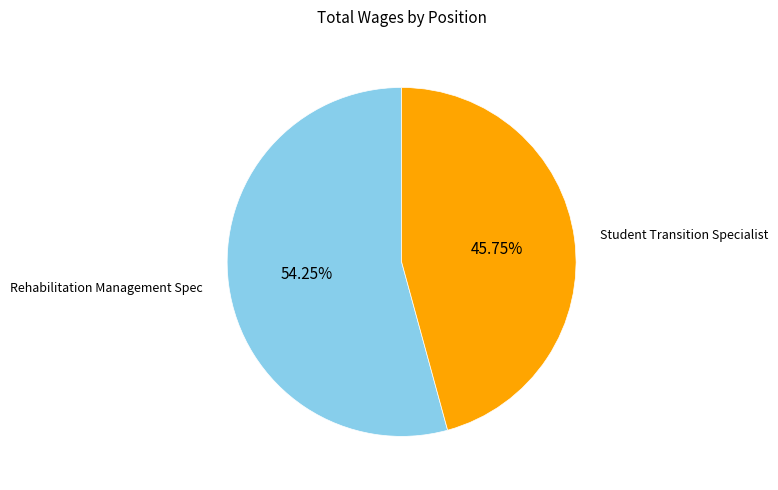

Is there a majority slice in this chart?

Yes